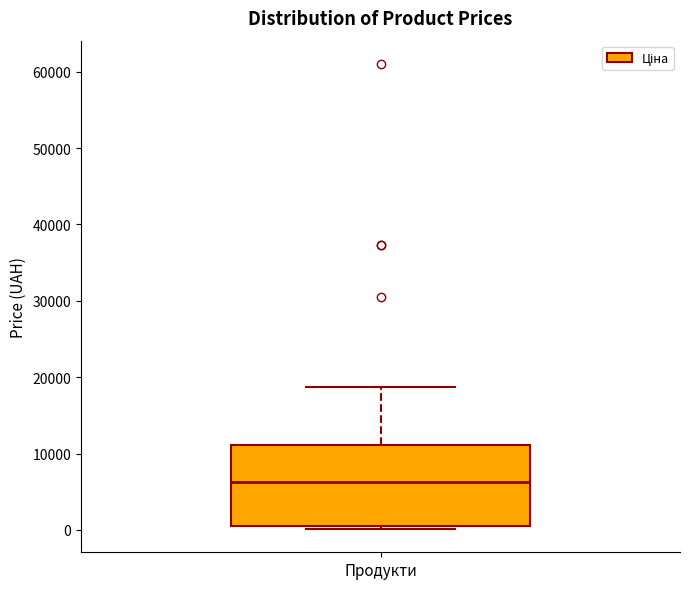

Transcribe this box plot: give where the median line is, the range the box spans, and where the two whiskers end, as read against the y-axis. The values are not printed on the chart, so give them approximately, as read against the axis.

median 6000, box 1000 to 11000, whiskers 0 to 19000